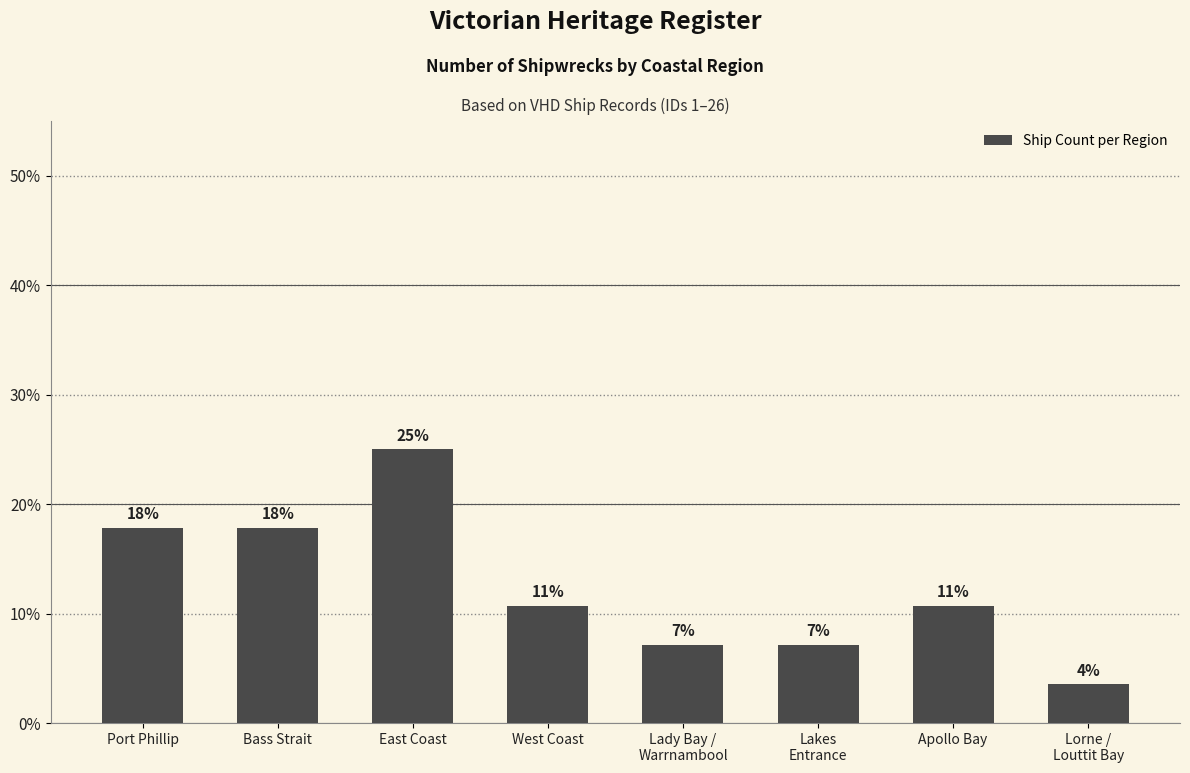

Reading left to right, list all the values displayed in this chart.

17.9	17.9	25.0	10.7	7.1	7.1	10.7	3.6